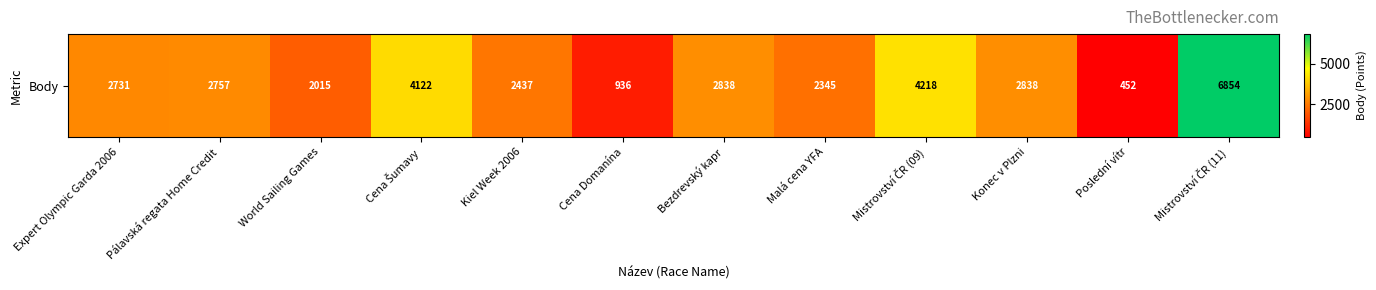

Reading left to right, what are all the values shown in this chart?

2731	2757	2015	4122	2437	936	2838	2345	4218	2838	452	6854